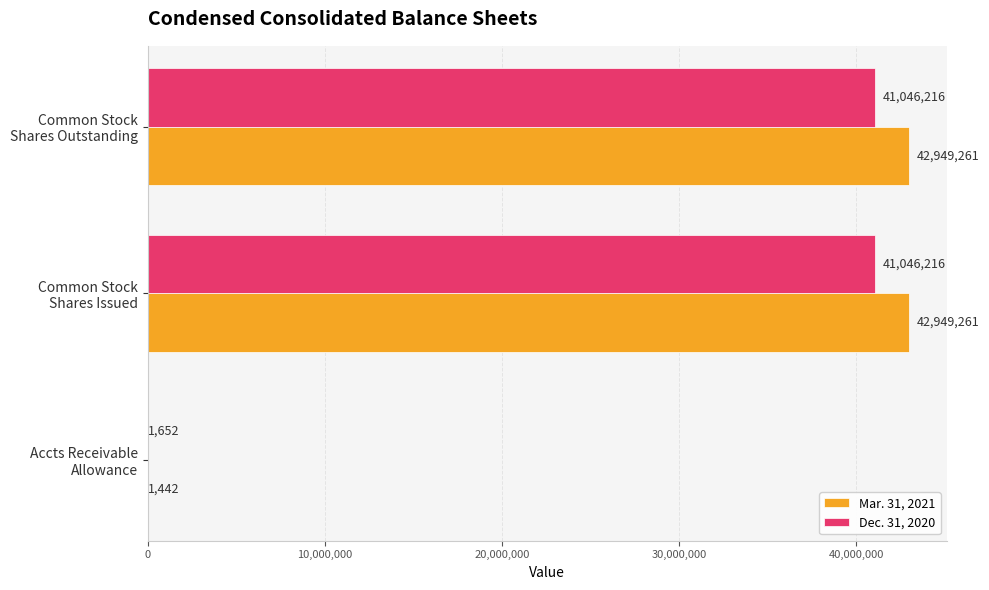

Which series has the largest total across all categories?

Mar. 31, 2021